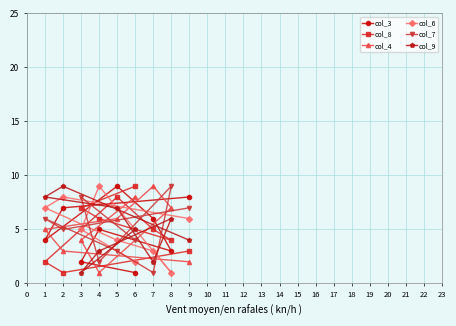

List the labels in order of col_3 value, largest first.

5, 9, 2, 7, 4, 1, 8, 3, 6